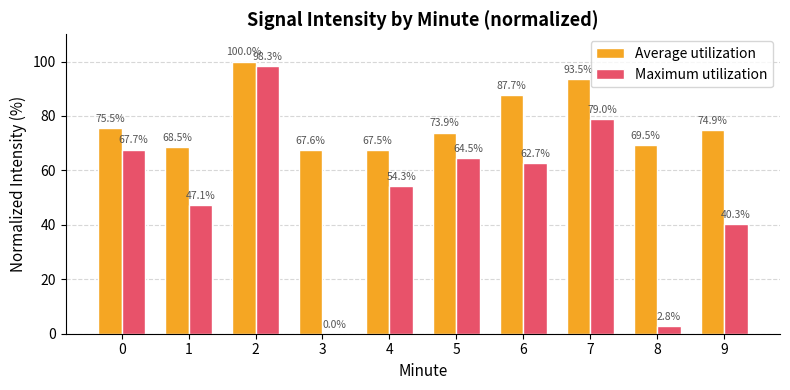

Which series has the largest total across all categories?

Average utilization